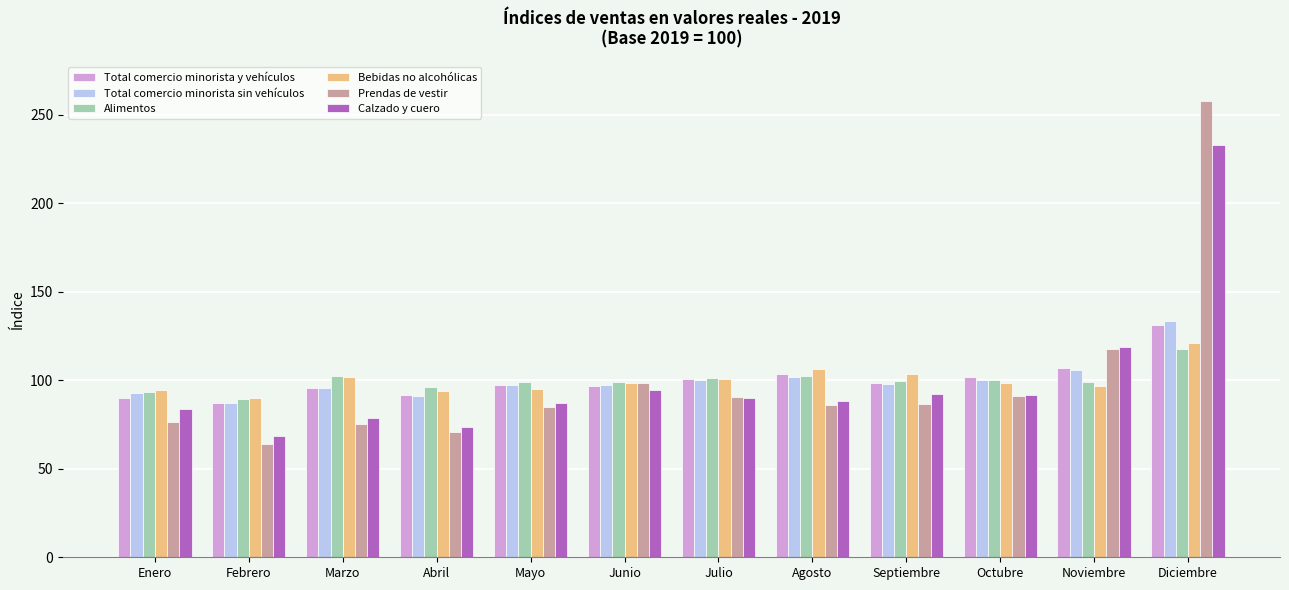

What is the label of the 10th bar from the right?

Marzo